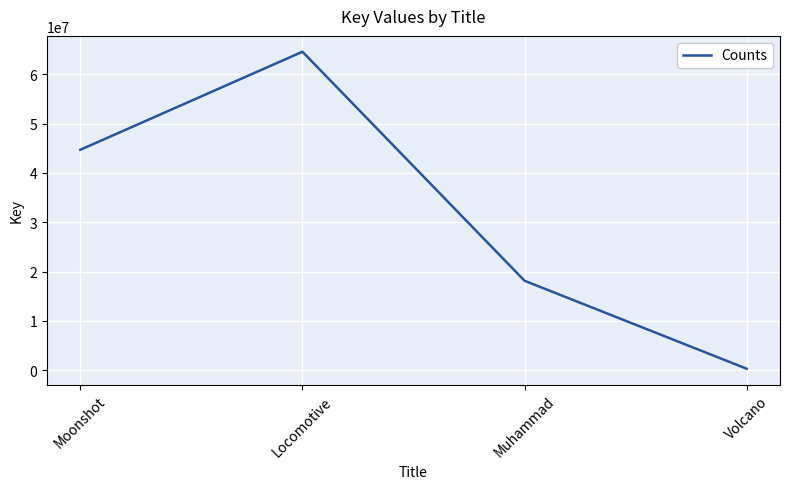

Which has a higher value, Volcano or Moonshot?

Moonshot